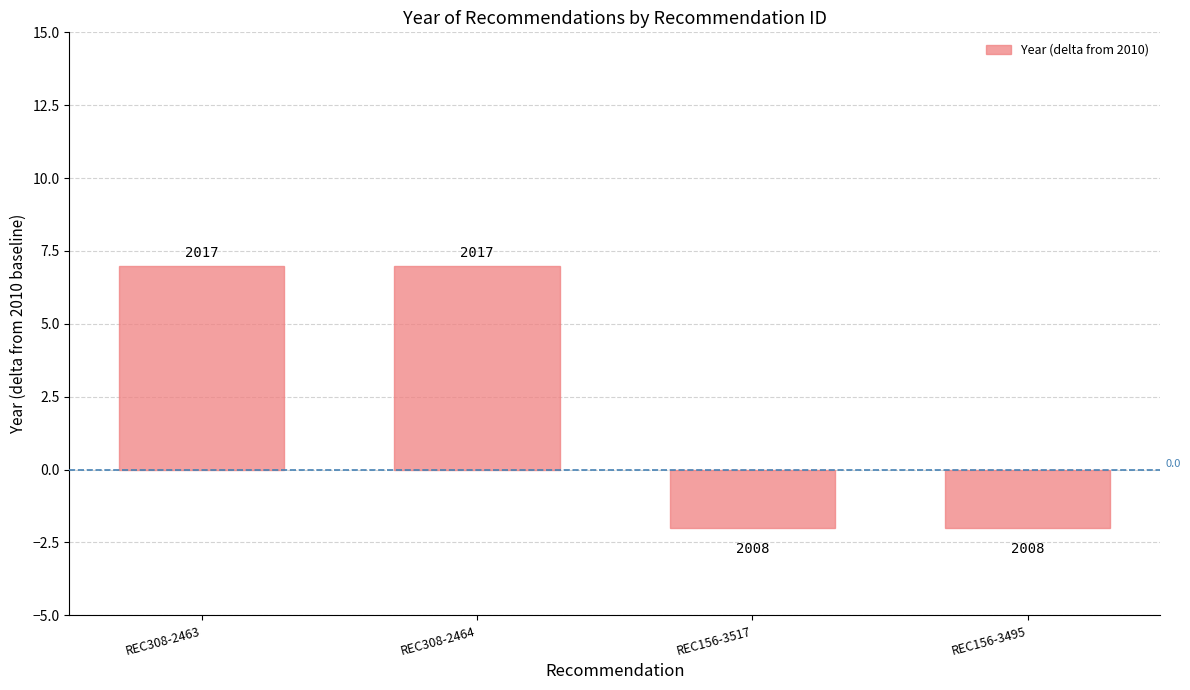

The chart shows a value of -2 at REC156-3517. True or false?

True